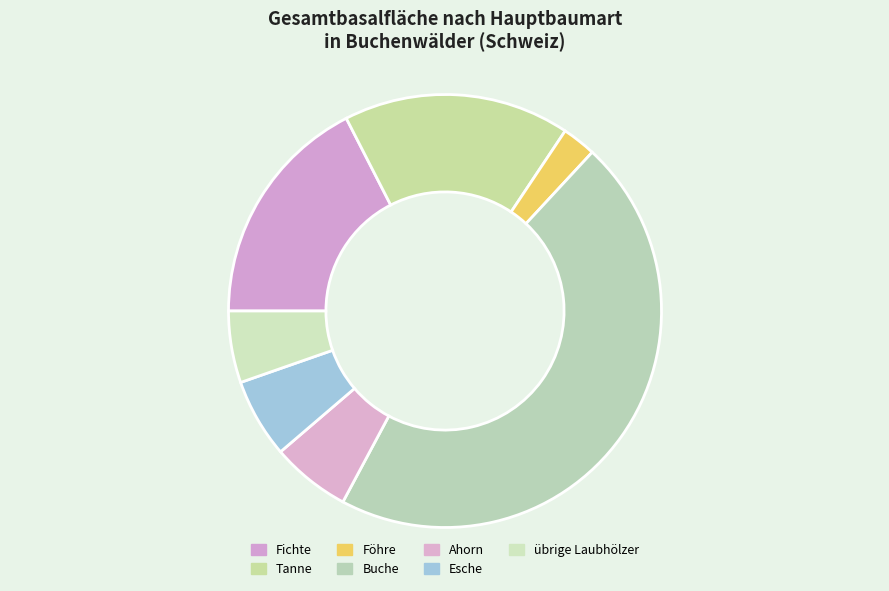

Is there a majority slice in this chart?

No